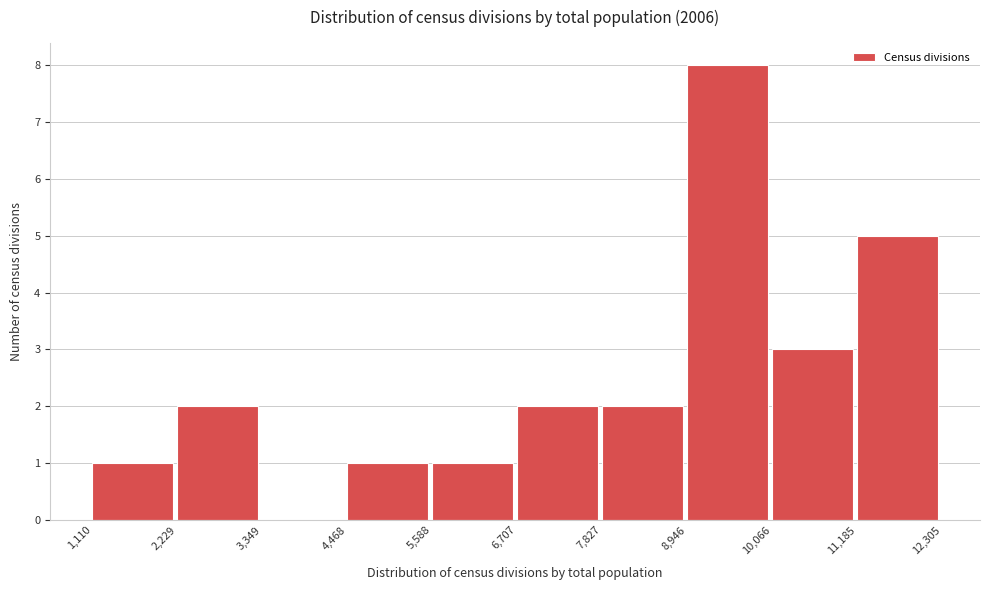

What is the height of the bar covering 1,110 to 2,229 on the x-axis? The values are not printed on the chart, so give them approximately, as read against the axis.

1